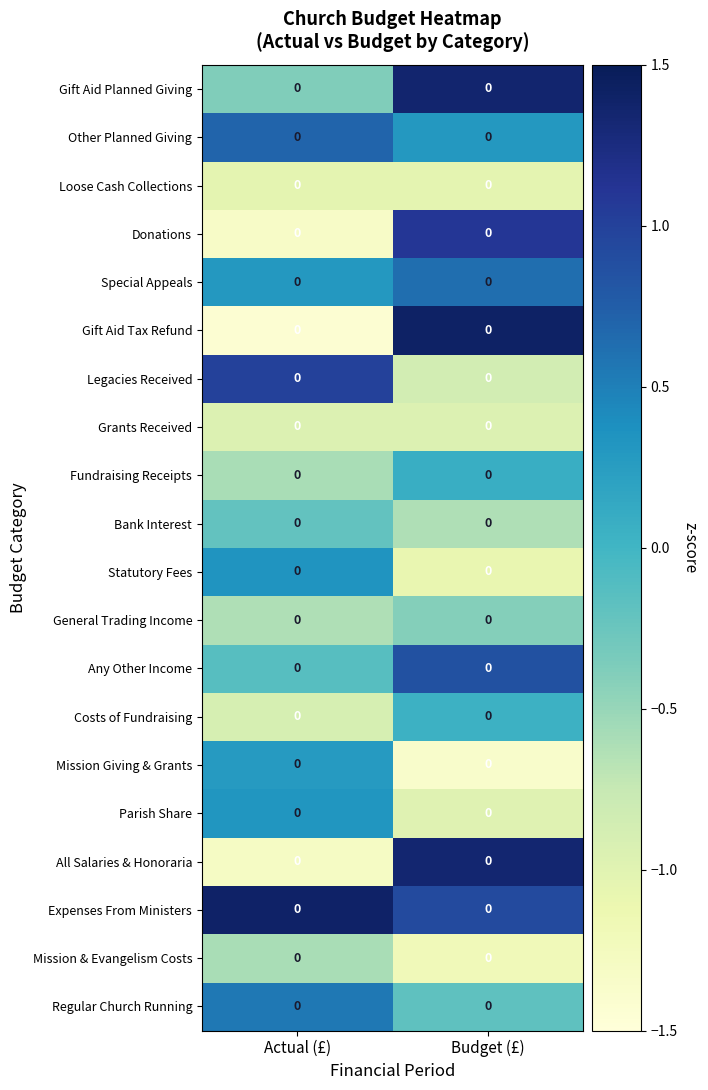

The value of Regular Church Running at Actual (£) is 0.6. True or false?

True